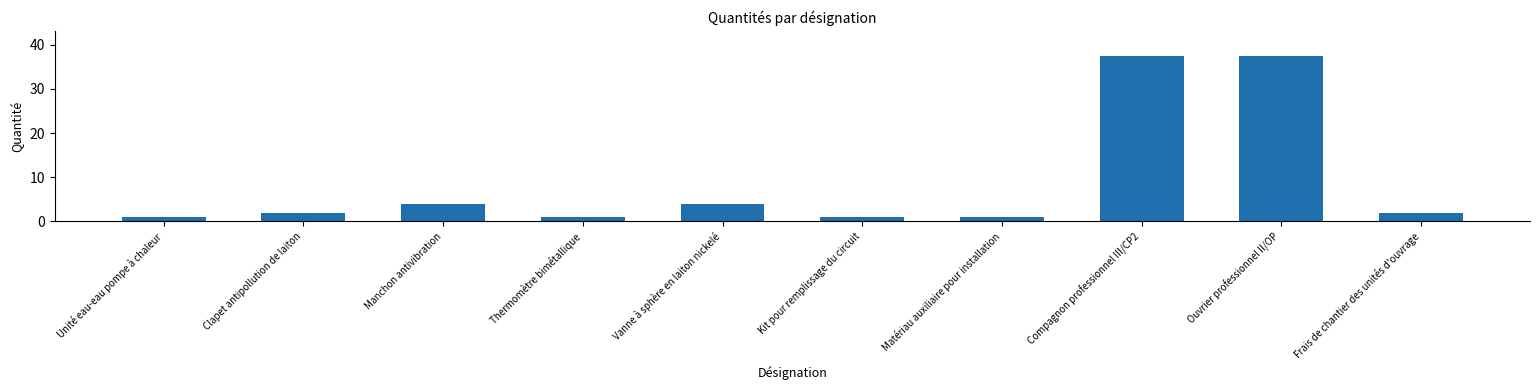

What is the sum of all values?

91.1